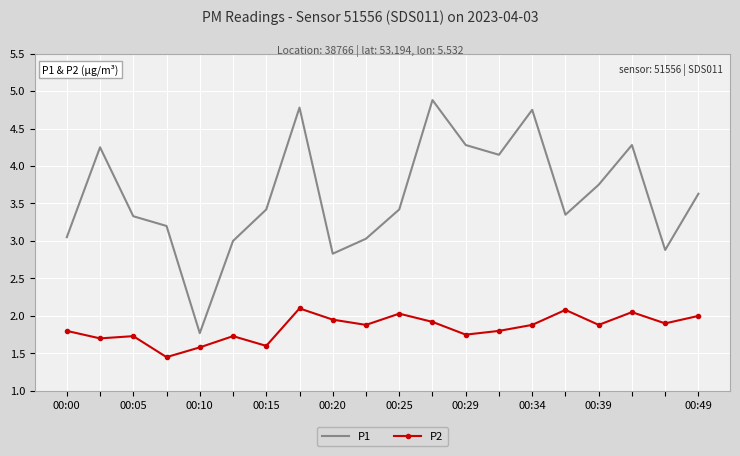

Rank the series by their maximum value, from lowest to highest.

P2, P1